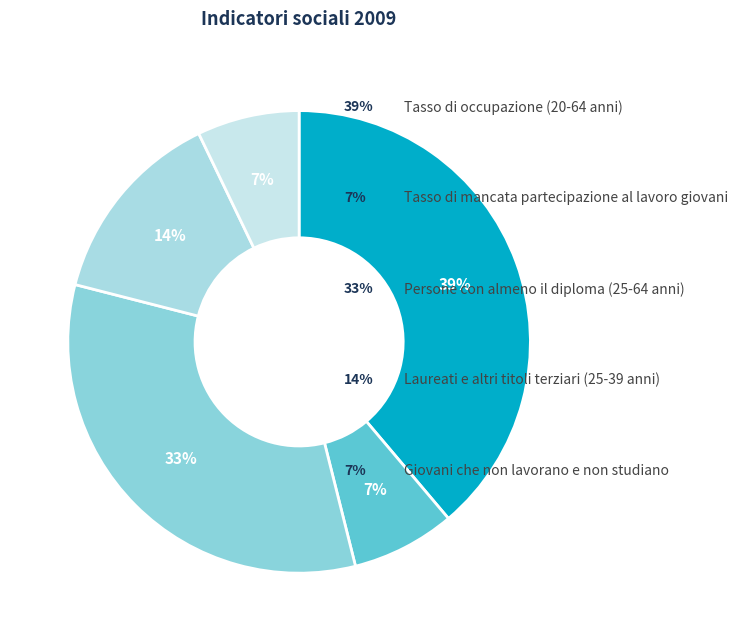

How many segments does this pie chart have?

5